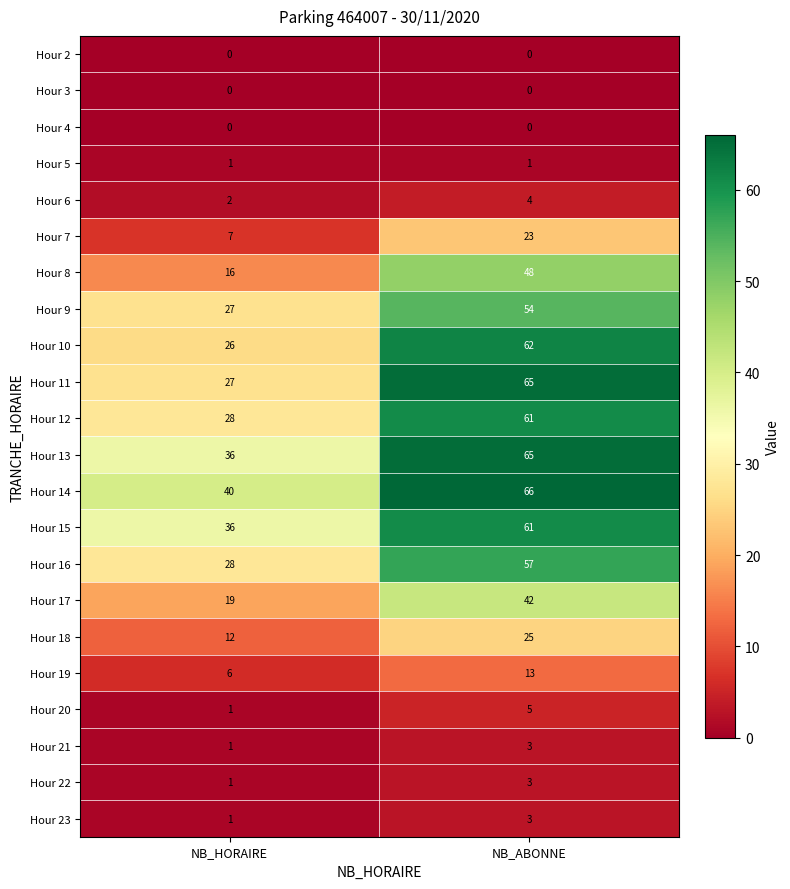

The Hour 15 series shows 56 at NB_HORAIRE. True or false?

False